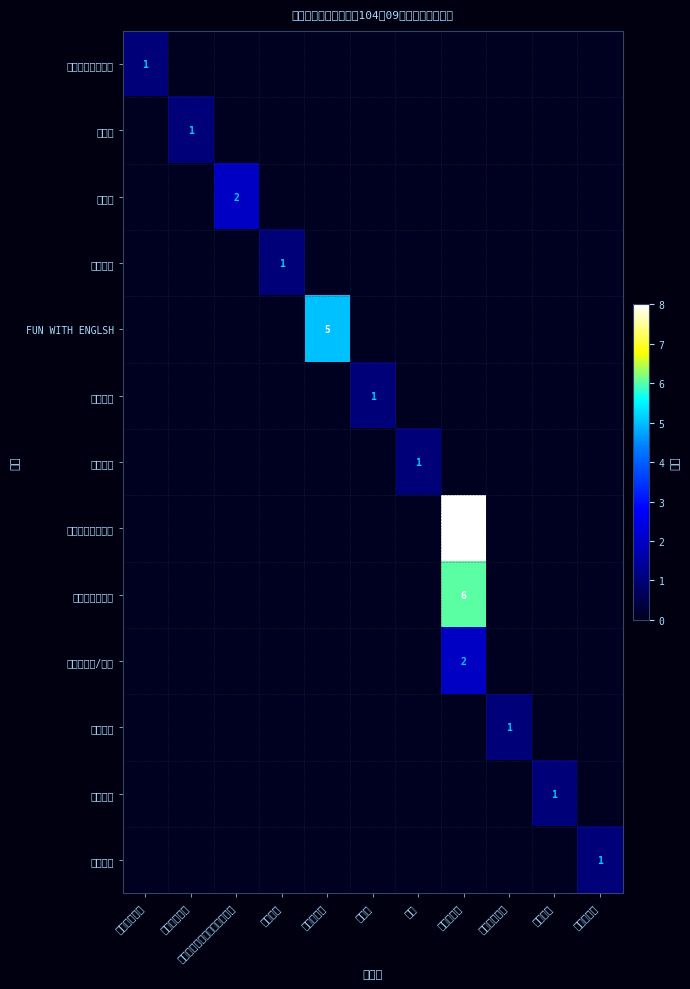

List the series in order of their peak value, highest first.

小鬼萬歲科學教育, 小牛頓科學百科, FUN WITH ENGLSH, 三字經, 恐龍、動物/植物, 認識電影輔助教材, 新活水, 教師天地, 科學研習, 公視之友, 能源報導, 中國語文, 杏原故事